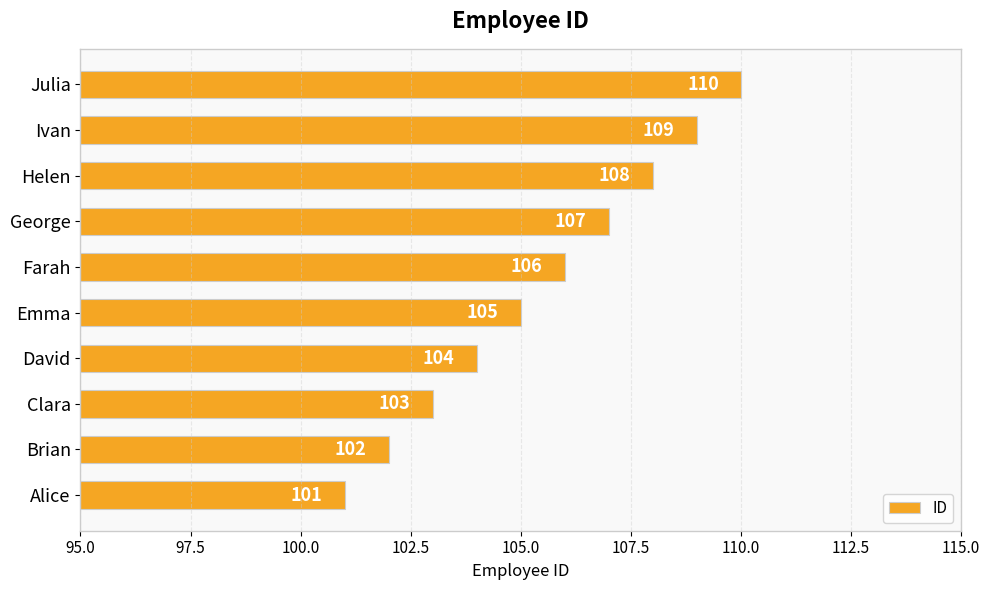

Rank the categories by value from highest to lowest.

Julia, Ivan, Helen, George, Farah, Emma, David, Clara, Brian, Alice